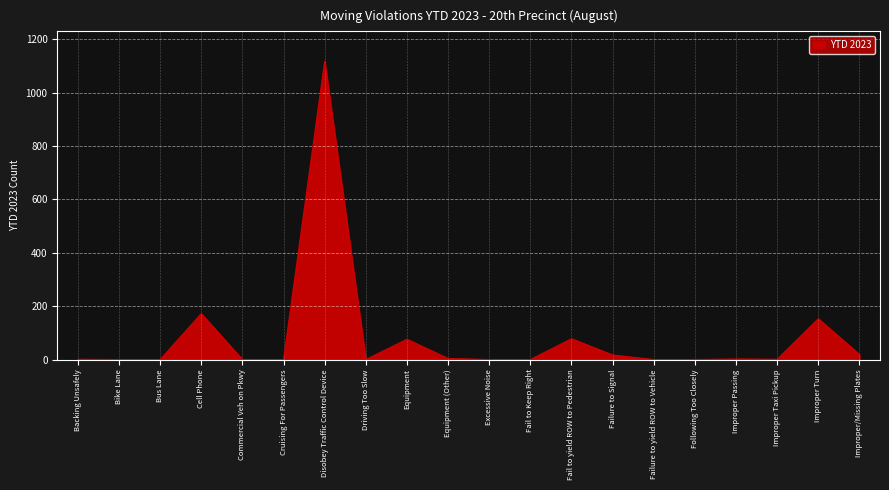

Which category has the highest value across all series?

Disobey Traffic Control Device